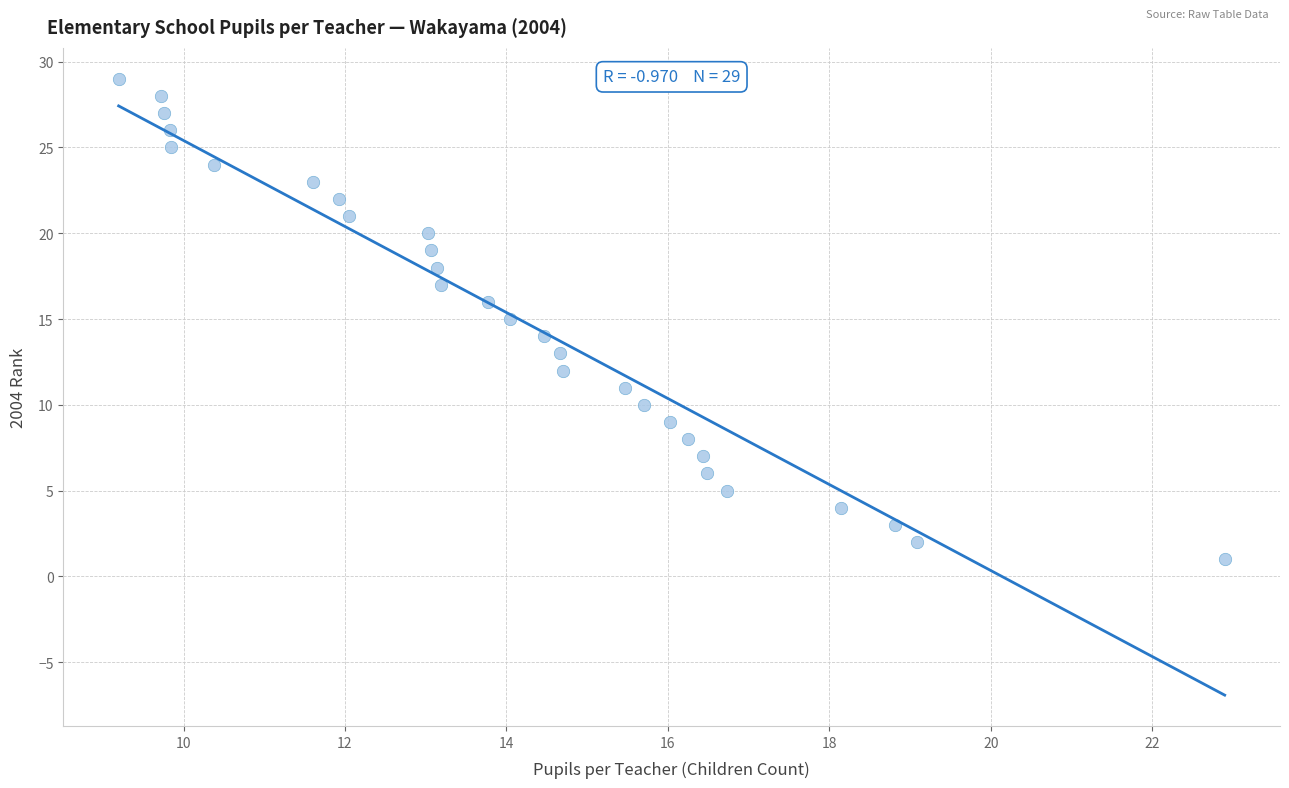

What is the range of Y values (max minus min)?

28